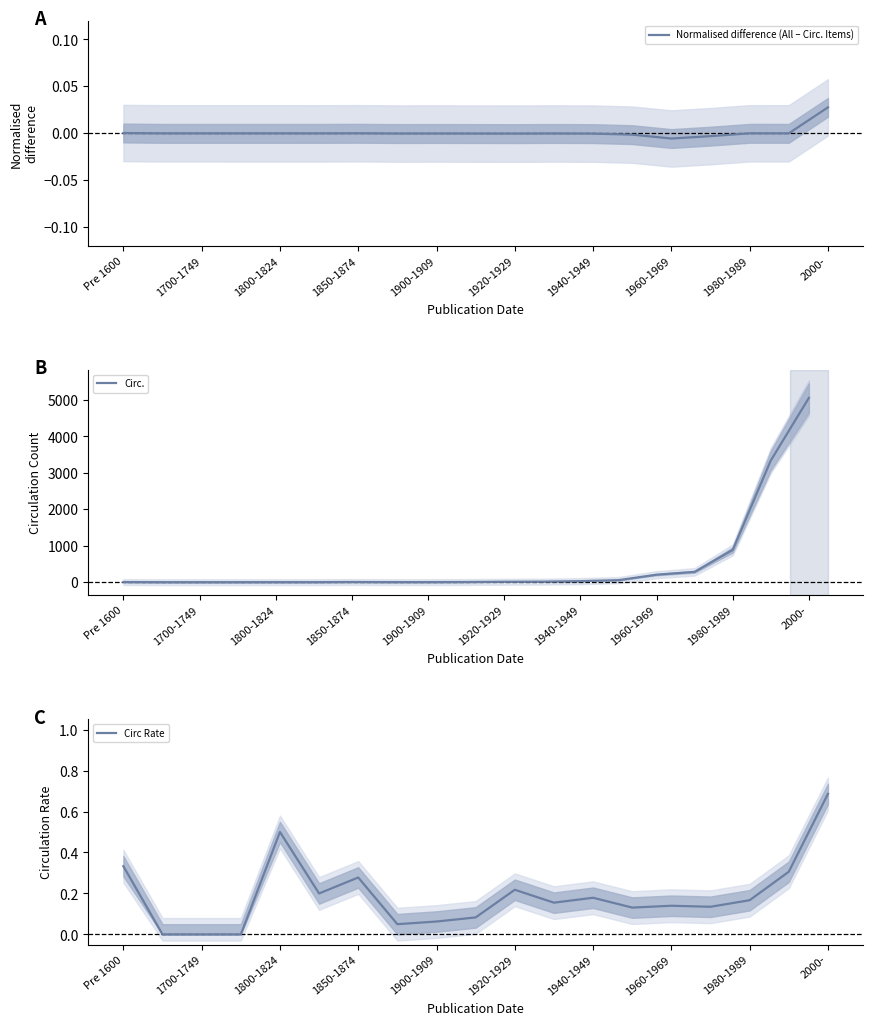

Is it true that Circ. equals -3374 at 1700-1749?

False